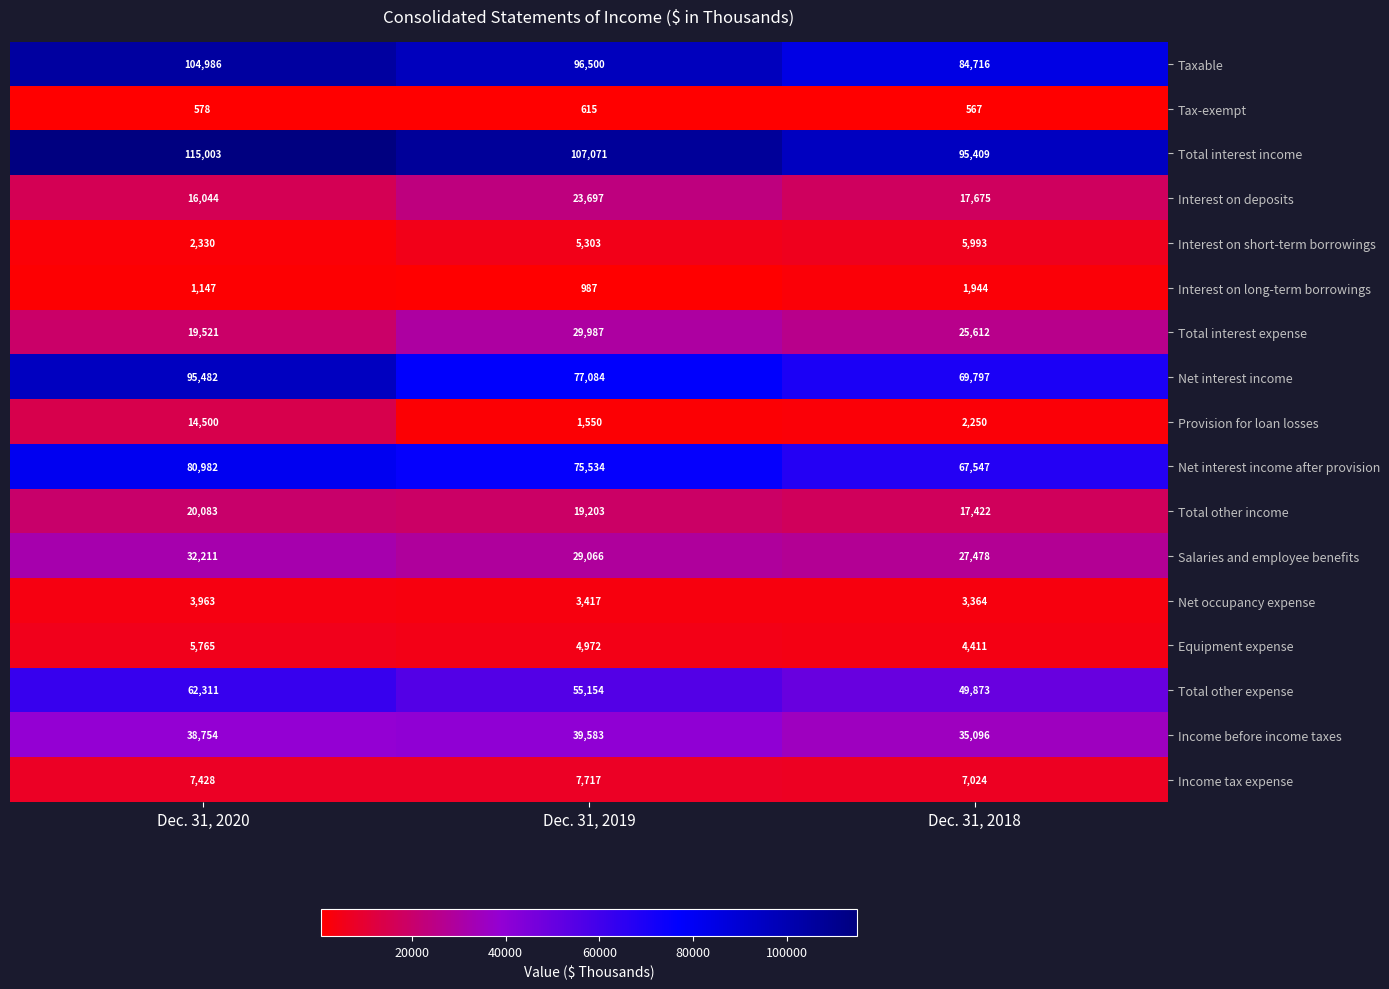

At Dec. 31, 2020, list the series in order from largest to smallest.

Total interest income, Taxable, Net interest income, Net interest income after provision, Total other expense, Income before income taxes, Salaries and employee benefits, Total other income, Total interest expense, Interest on deposits, Provision for loan losses, Income tax expense, Equipment expense, Net occupancy expense, Interest on short-term borrowings, Interest on long-term borrowings, Tax-exempt